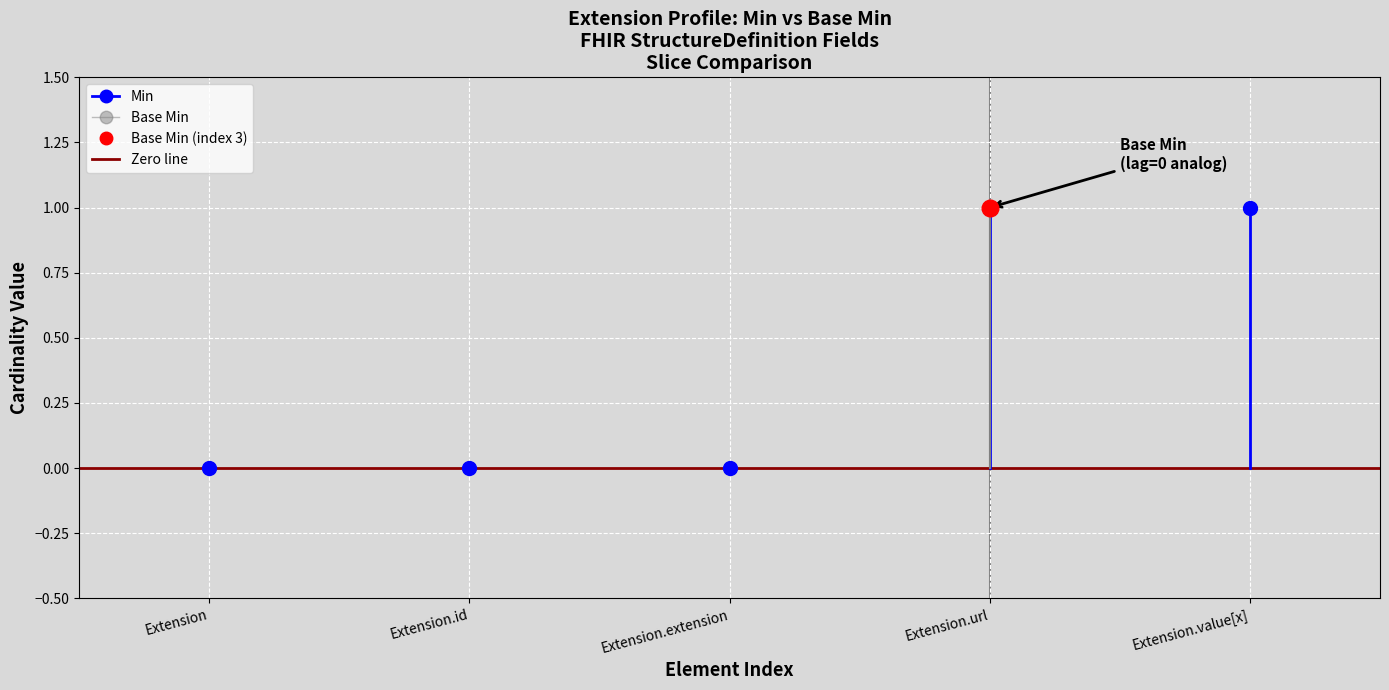

At which label does Min reach its minimum?

Extension